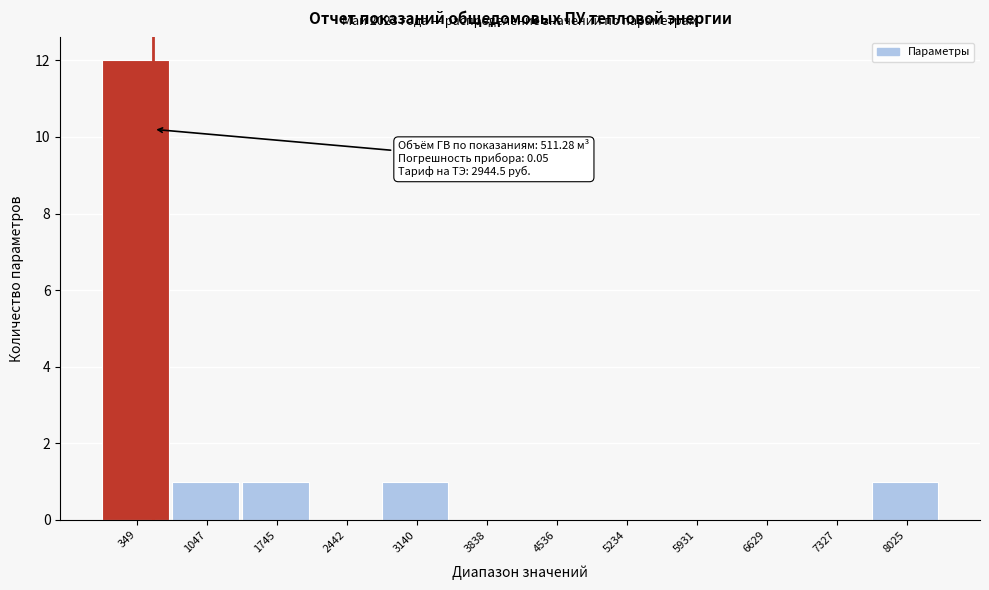

Over which range of the x-axis is the bar tallest?

0 to 700